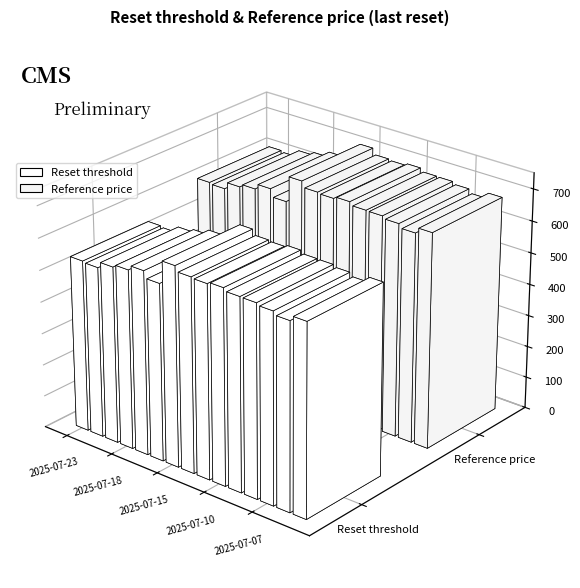

What is the value of the Reset threshold bar at the 9th from the left?

608.7